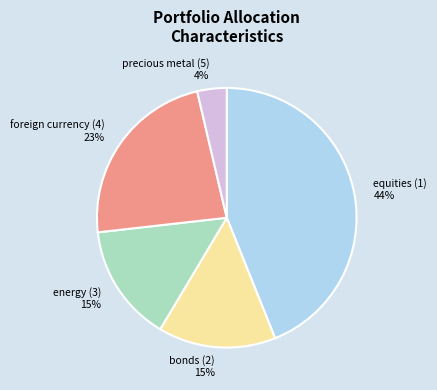

Between bonds (2) and foreign currency (4), which is larger?

foreign currency (4)